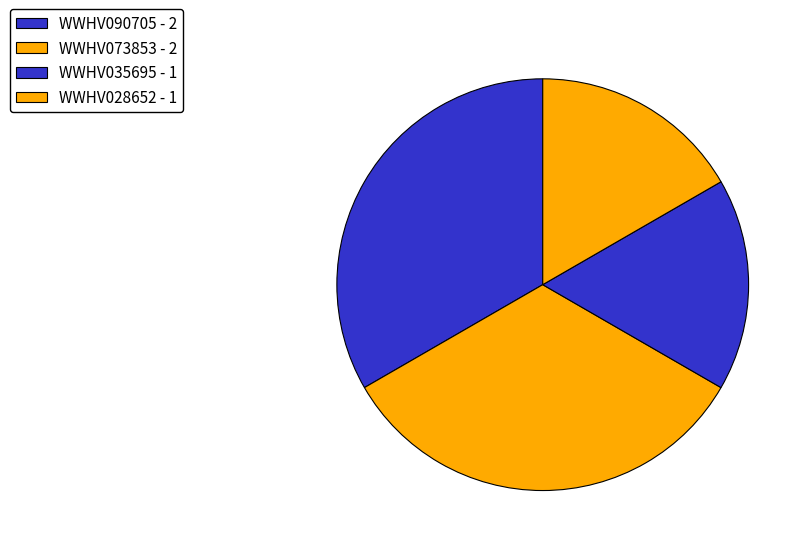

The WWHV035695 slice represents 17% of the pie. True or false?

True